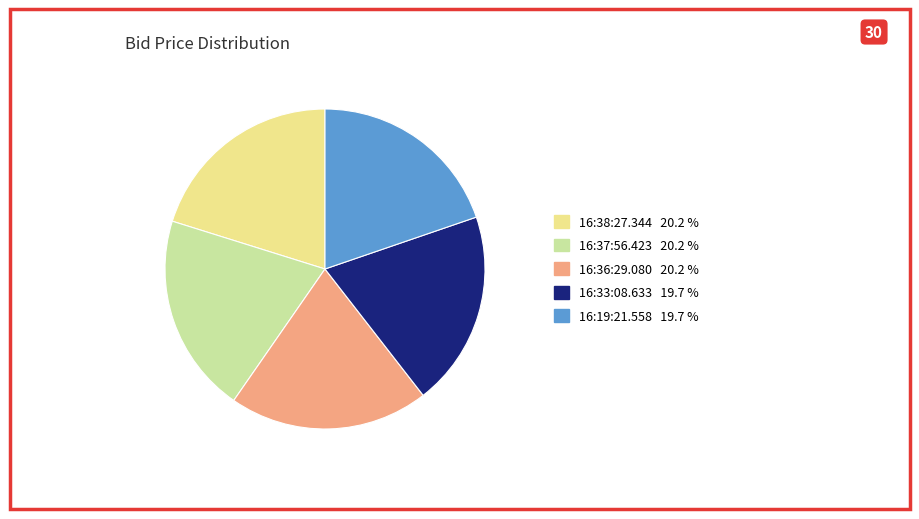

Is there a majority slice in this chart?

No